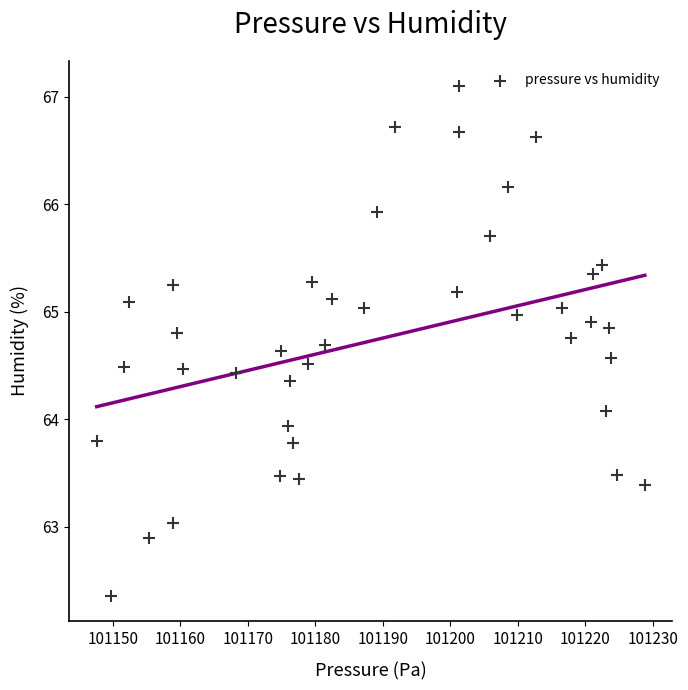

What is the range of Y values (max minus min)?

4.7